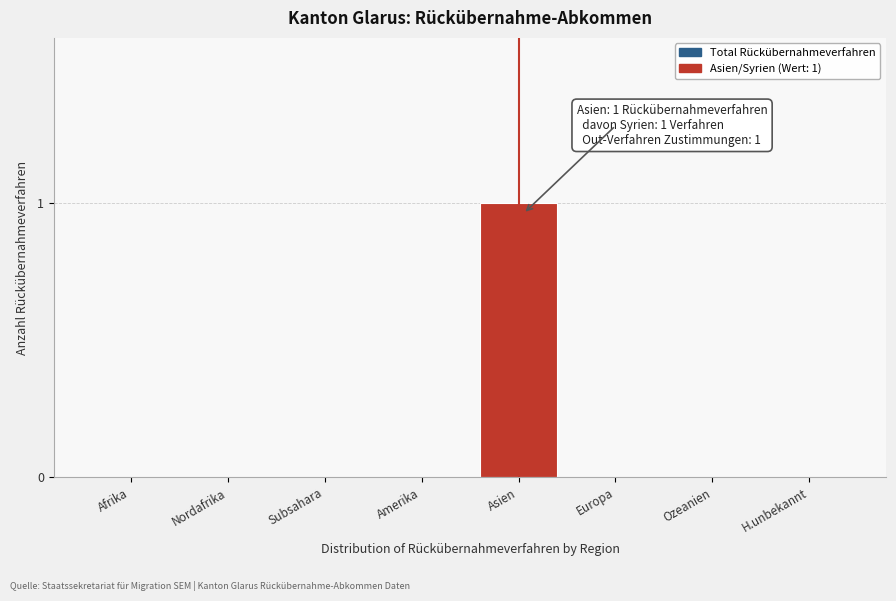

Reading left to right, extract all data points from this chart.

Afrika=0	Nordafrika=0	Subsahara=0	Amerika=0	Asien=1	Europa=0	Ozeanien=0	H.unbekannt=0